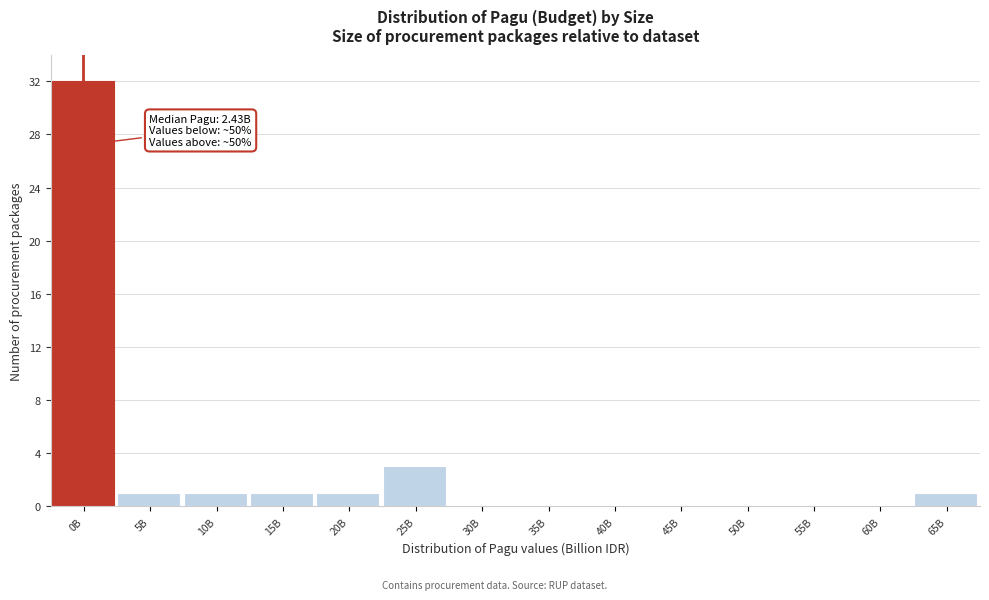

Reading left to right, extract all data points from this chart.

0B=32	5B=1	10B=1	15B=1	20B=1	25B=3	30B=0	35B=0	40B=0	45B=0	50B=0	55B=0	60B=0	65B=1